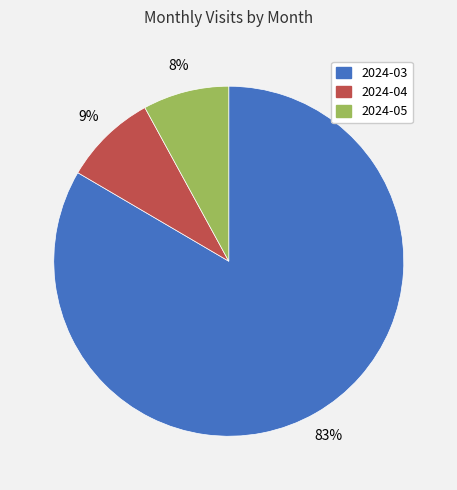

To the nearest percent, what is the difference between the largest and smallest slice percentages?

75%